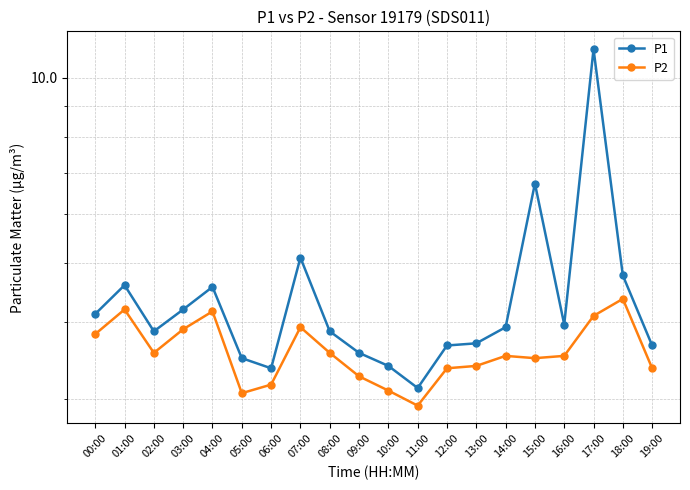

Does the chart display data point markers on the line(s)?

Yes